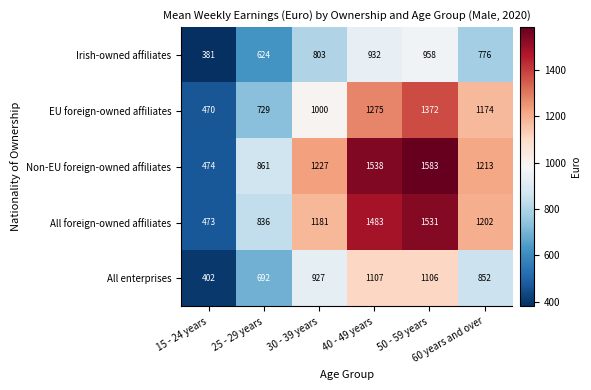

What is the difference between the highest and lowest values at 60 years and over?

437